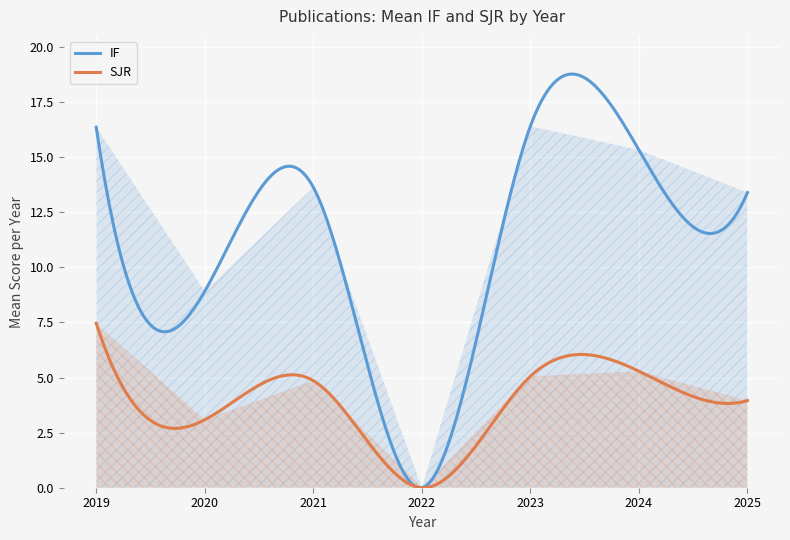

Which category has the highest value across all series?

2019